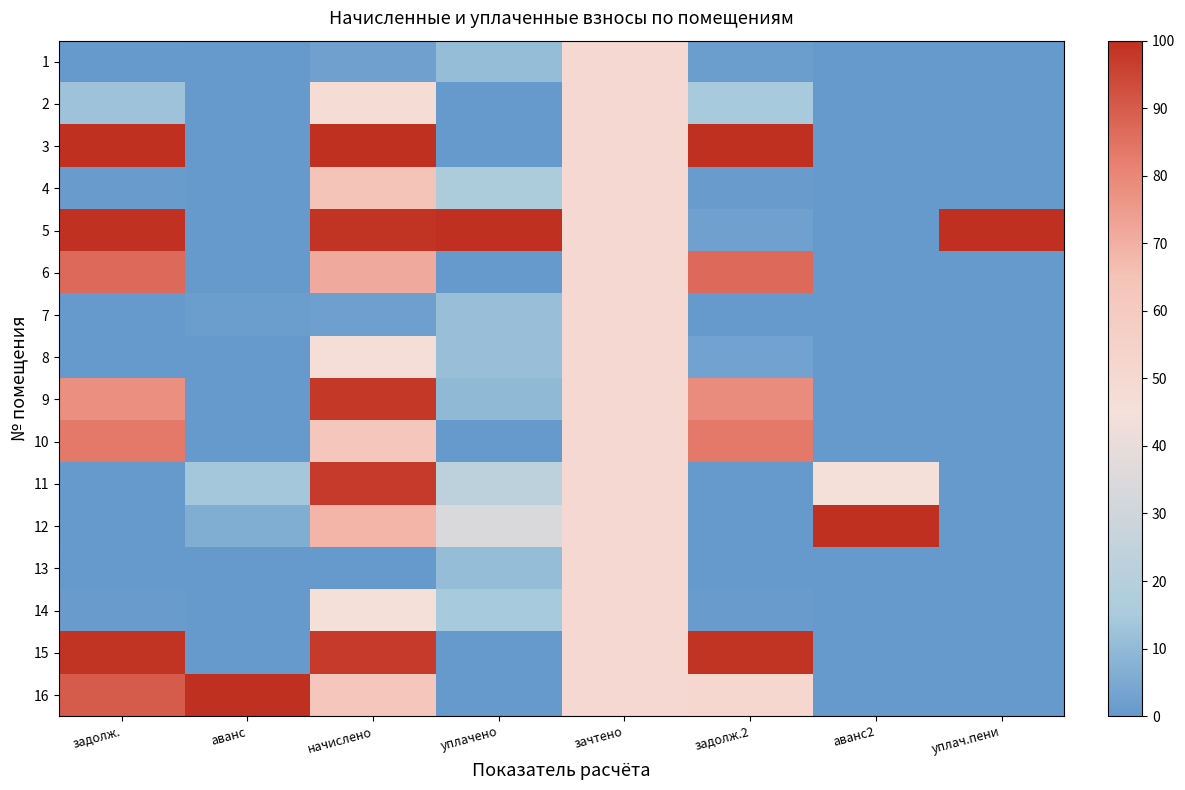

How many distinct data groups are displayed?

16